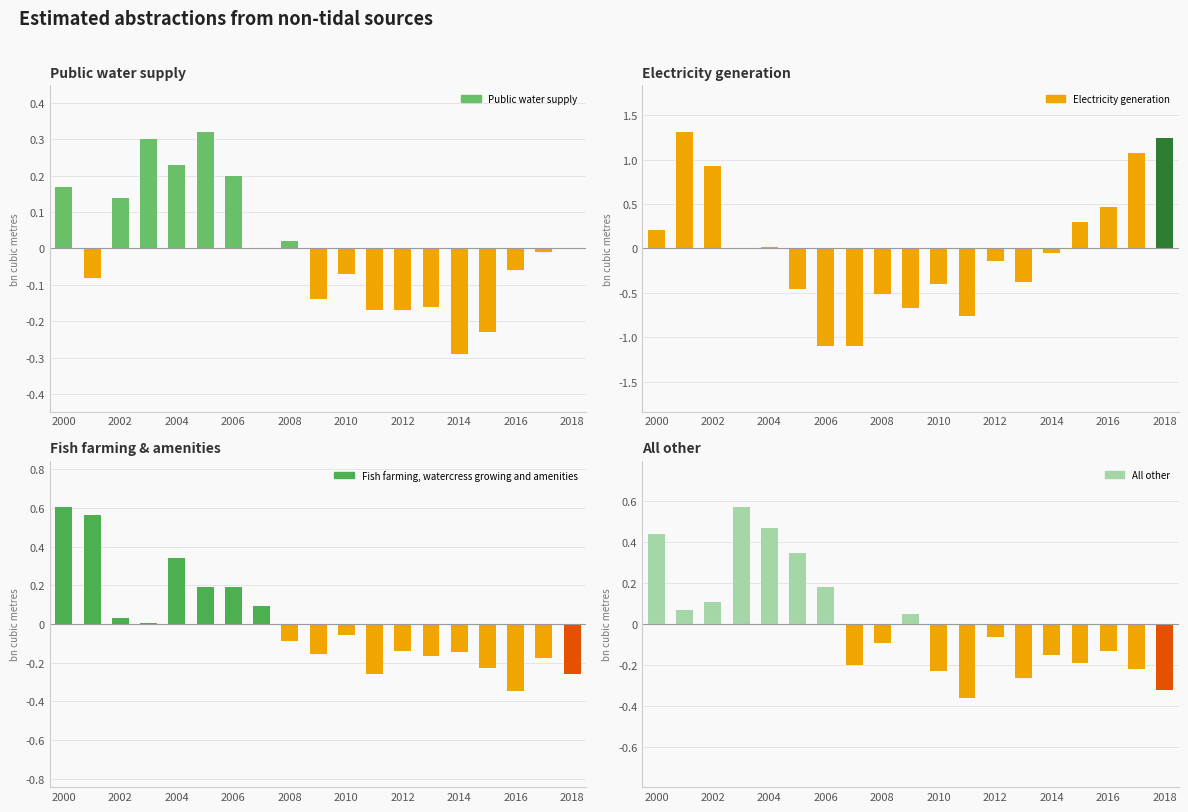

Is the value of Electricity generation (billion cubic metres) at 13 greater than the value of Public water supply (billion cubic metres) at 2002?

No